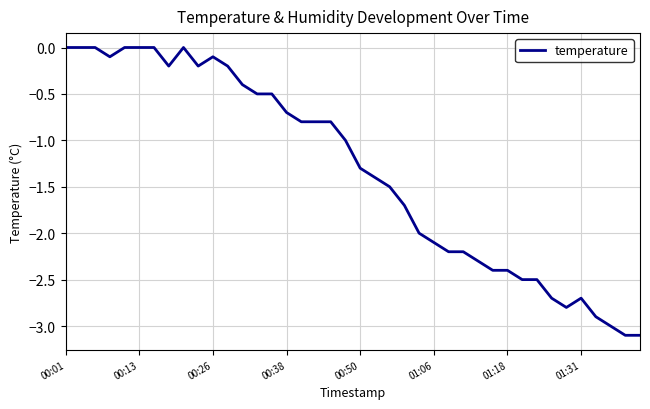

What is the minimum value shown in the chart?

-3.1